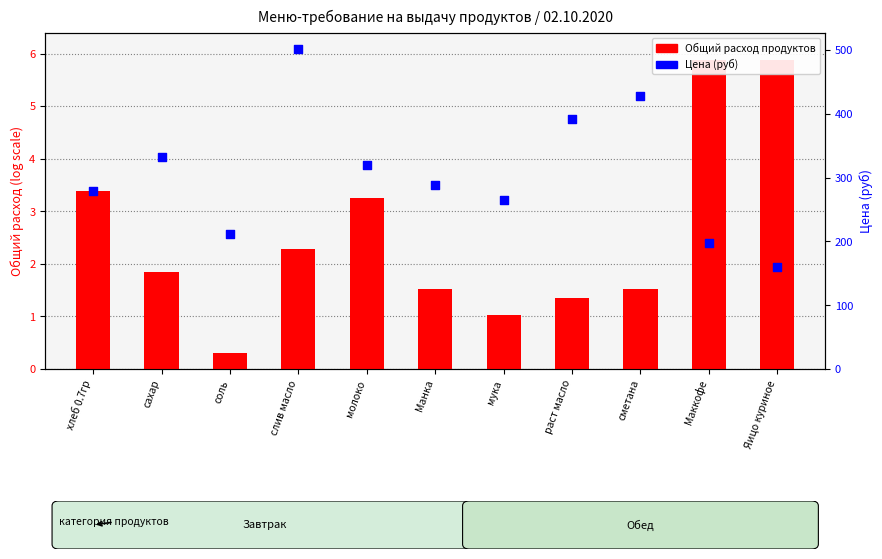

Is the value of Общий расход продуктов at соль greater than the value of Цена (руб) at сметана?

No